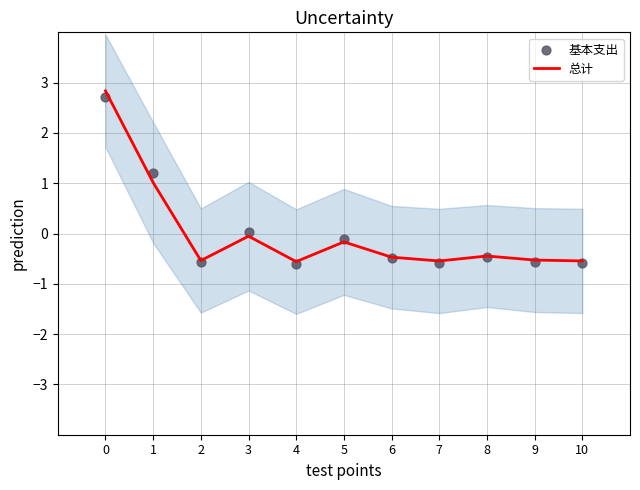

At how many categories does at least one series exceed 0?

3